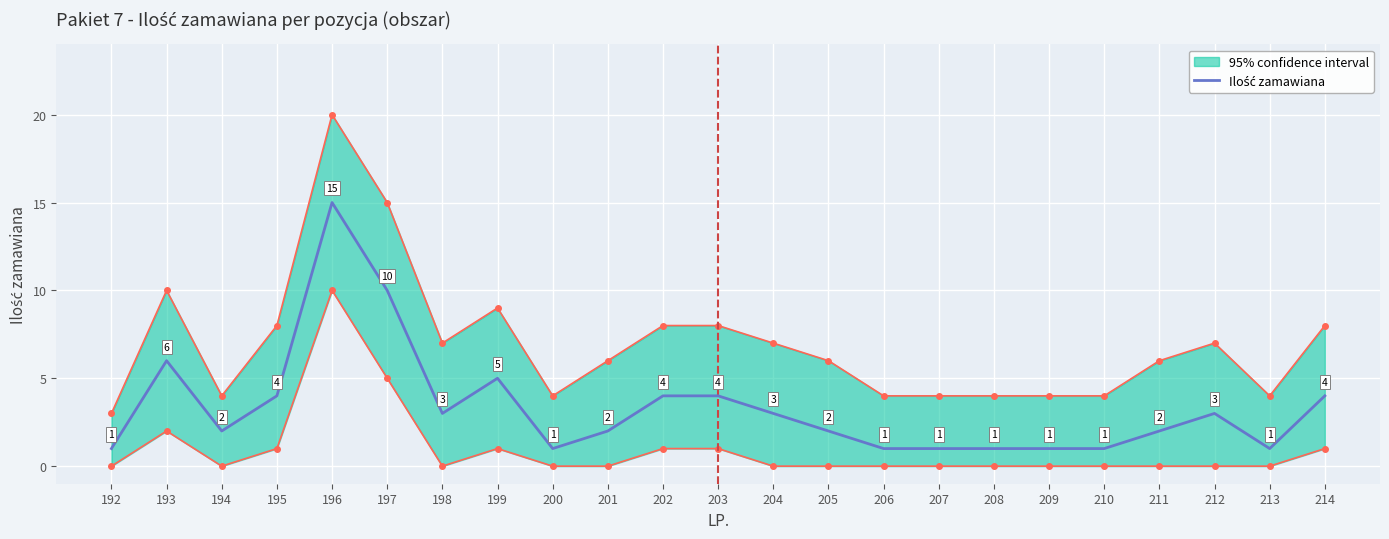

What is the smallest value displayed?

1